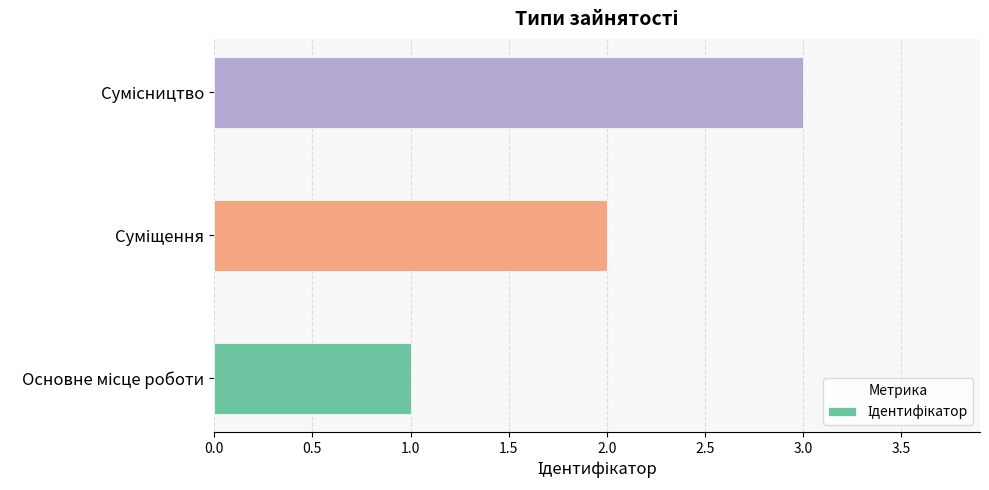

What is the maximum value shown in the chart?

3